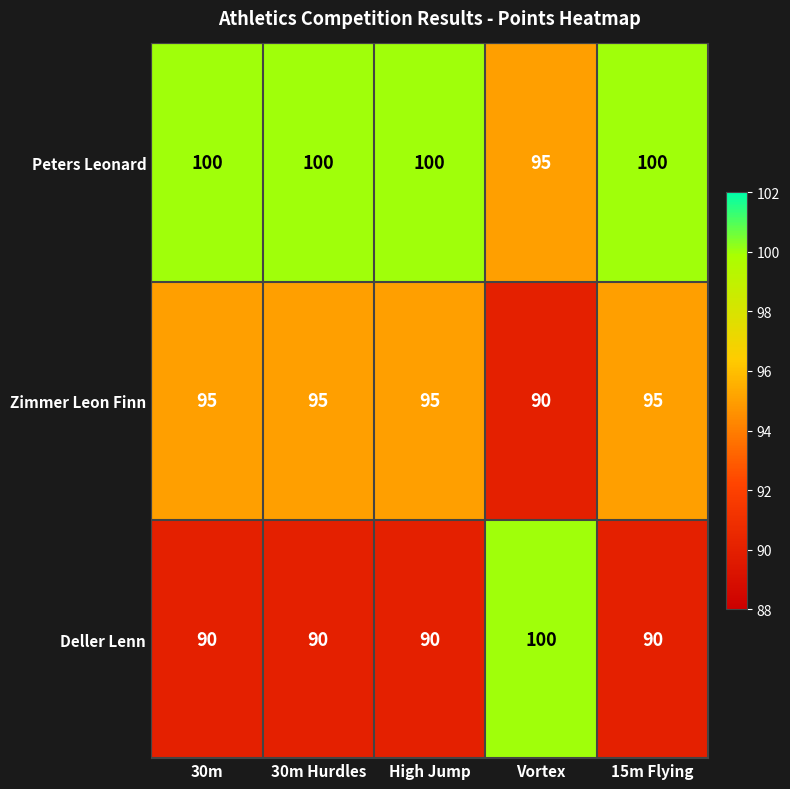

Which series has the widest spread of values?

Deller Lenn